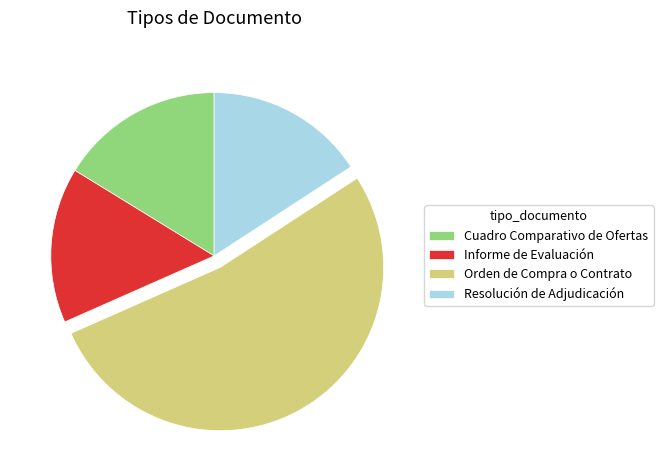

How many segments does this pie chart have?

4